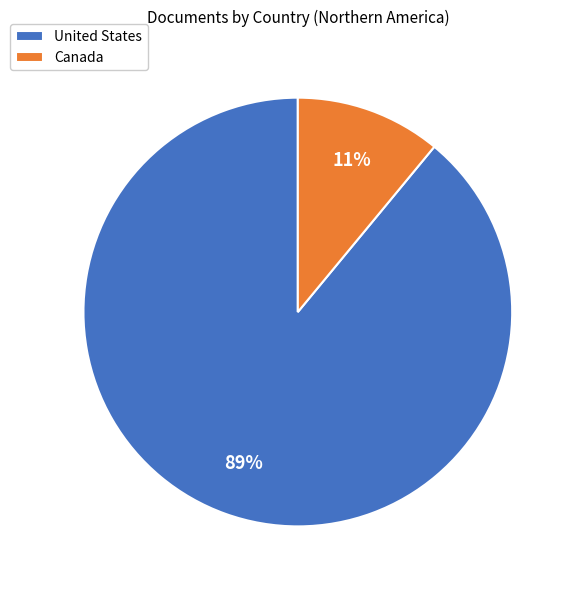

Which slice is the smallest?

Canada